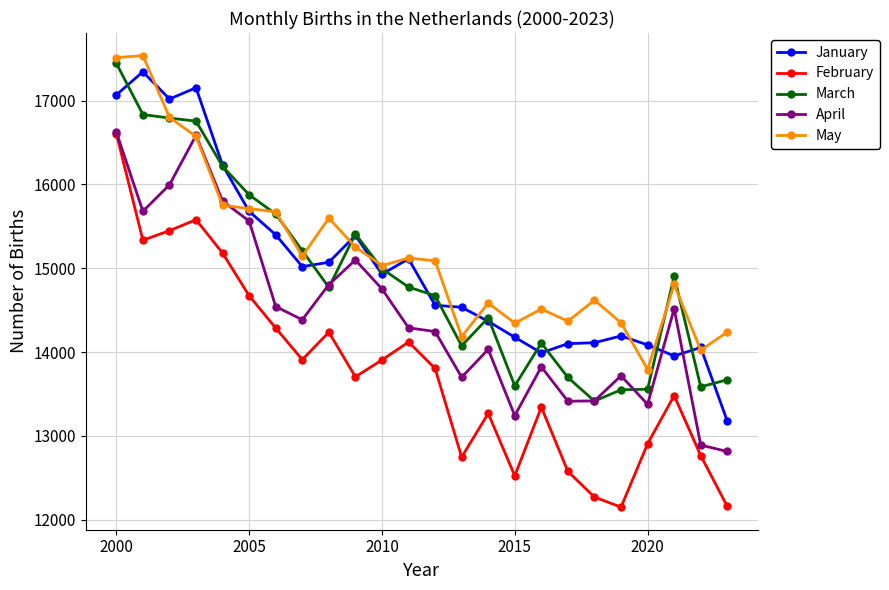

What is the value of the May point at the 14th from the left?

14184